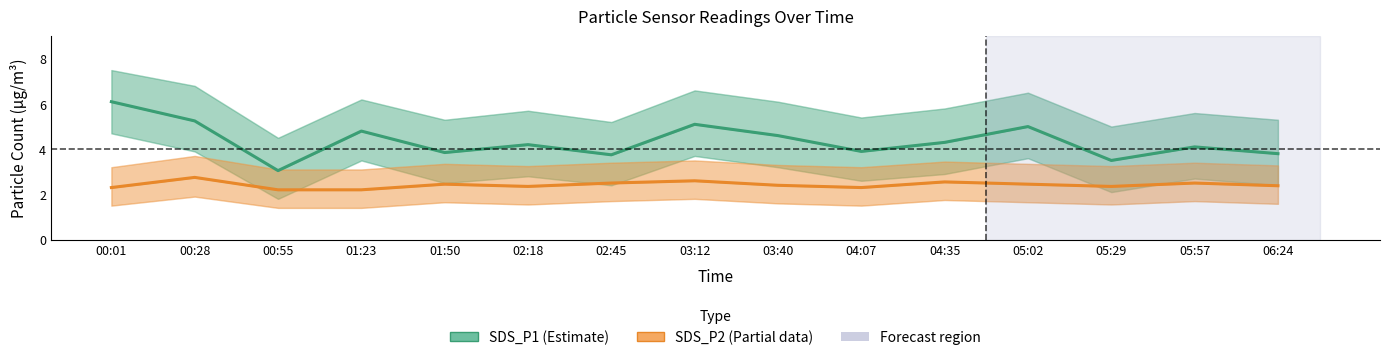

How many lines are shown in the chart?

2